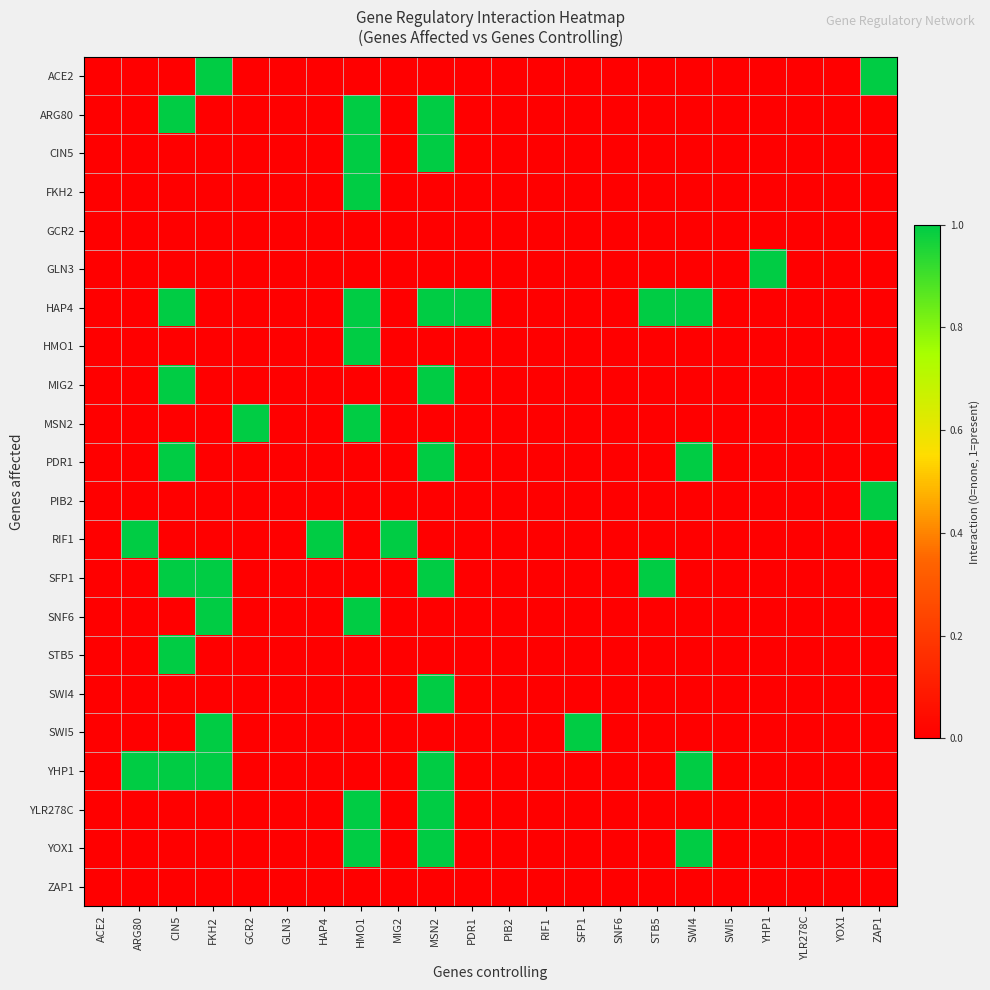

Reading right to left, transcribe all the data shown in this chart.

ACE2: ZAP1=1	YOX1=0	YLR278C=0	YHP1=0	SWI5=0	SWI4=0	STB5=0	SNF6=0	SFP1=0	RIF1=0	PIB2=0	PDR1=0	MSN2=0	MIG2=0	HMO1=0	HAP4=0	GLN3=0	GCR2=0	FKH2=1	CIN5=0	ARG80=0	ACE2=0
ARG80: ZAP1=0	YOX1=0	YLR278C=0	YHP1=0	SWI5=0	SWI4=0	STB5=0	SNF6=0	SFP1=0	RIF1=0	PIB2=0	PDR1=0	MSN2=1	MIG2=0	HMO1=1	HAP4=0	GLN3=0	GCR2=0	FKH2=0	CIN5=1	ARG80=0	ACE2=0
CIN5: ZAP1=0	YOX1=0	YLR278C=0	YHP1=0	SWI5=0	SWI4=0	STB5=0	SNF6=0	SFP1=0	RIF1=0	PIB2=0	PDR1=0	MSN2=1	MIG2=0	HMO1=1	HAP4=0	GLN3=0	GCR2=0	FKH2=0	CIN5=0	ARG80=0	ACE2=0
FKH2: ZAP1=0	YOX1=0	YLR278C=0	YHP1=0	SWI5=0	SWI4=0	STB5=0	SNF6=0	SFP1=0	RIF1=0	PIB2=0	PDR1=0	MSN2=0	MIG2=0	HMO1=1	HAP4=0	GLN3=0	GCR2=0	FKH2=0	CIN5=0	ARG80=0	ACE2=0
GCR2: ZAP1=0	YOX1=0	YLR278C=0	YHP1=0	SWI5=0	SWI4=0	STB5=0	SNF6=0	SFP1=0	RIF1=0	PIB2=0	PDR1=0	MSN2=0	MIG2=0	HMO1=0	HAP4=0	GLN3=0	GCR2=0	FKH2=0	CIN5=0	ARG80=0	ACE2=0
GLN3: ZAP1=0	YOX1=0	YLR278C=0	YHP1=1	SWI5=0	SWI4=0	STB5=0	SNF6=0	SFP1=0	RIF1=0	PIB2=0	PDR1=0	MSN2=0	MIG2=0	HMO1=0	HAP4=0	GLN3=0	GCR2=0	FKH2=0	CIN5=0	ARG80=0	ACE2=0
HAP4: ZAP1=0	YOX1=0	YLR278C=0	YHP1=0	SWI5=0	SWI4=1	STB5=1	SNF6=0	SFP1=0	RIF1=0	PIB2=0	PDR1=1	MSN2=1	MIG2=0	HMO1=1	HAP4=0	GLN3=0	GCR2=0	FKH2=0	CIN5=1	ARG80=0	ACE2=0
HMO1: ZAP1=0	YOX1=0	YLR278C=0	YHP1=0	SWI5=0	SWI4=0	STB5=0	SNF6=0	SFP1=0	RIF1=0	PIB2=0	PDR1=0	MSN2=0	MIG2=0	HMO1=1	HAP4=0	GLN3=0	GCR2=0	FKH2=0	CIN5=0	ARG80=0	ACE2=0
MIG2: ZAP1=0	YOX1=0	YLR278C=0	YHP1=0	SWI5=0	SWI4=0	STB5=0	SNF6=0	SFP1=0	RIF1=0	PIB2=0	PDR1=0	MSN2=1	MIG2=0	HMO1=0	HAP4=0	GLN3=0	GCR2=0	FKH2=0	CIN5=1	ARG80=0	ACE2=0
MSN2: ZAP1=0	YOX1=0	YLR278C=0	YHP1=0	SWI5=0	SWI4=0	STB5=0	SNF6=0	SFP1=0	RIF1=0	PIB2=0	PDR1=0	MSN2=0	MIG2=0	HMO1=1	HAP4=0	GLN3=0	GCR2=1	FKH2=0	CIN5=0	ARG80=0	ACE2=0
PDR1: ZAP1=0	YOX1=0	YLR278C=0	YHP1=0	SWI5=0	SWI4=1	STB5=0	SNF6=0	SFP1=0	RIF1=0	PIB2=0	PDR1=0	MSN2=1	MIG2=0	HMO1=0	HAP4=0	GLN3=0	GCR2=0	FKH2=0	CIN5=1	ARG80=0	ACE2=0
PIB2: ZAP1=1	YOX1=0	YLR278C=0	YHP1=0	SWI5=0	SWI4=0	STB5=0	SNF6=0	SFP1=0	RIF1=0	PIB2=0	PDR1=0	MSN2=0	MIG2=0	HMO1=0	HAP4=0	GLN3=0	GCR2=0	FKH2=0	CIN5=0	ARG80=0	ACE2=0
RIF1: ZAP1=0	YOX1=0	YLR278C=0	YHP1=0	SWI5=0	SWI4=0	STB5=0	SNF6=0	SFP1=0	RIF1=0	PIB2=0	PDR1=0	MSN2=0	MIG2=1	HMO1=0	HAP4=1	GLN3=0	GCR2=0	FKH2=0	CIN5=0	ARG80=1	ACE2=0
SFP1: ZAP1=0	YOX1=0	YLR278C=0	YHP1=0	SWI5=0	SWI4=0	STB5=1	SNF6=0	SFP1=0	RIF1=0	PIB2=0	PDR1=0	MSN2=1	MIG2=0	HMO1=0	HAP4=0	GLN3=0	GCR2=0	FKH2=1	CIN5=1	ARG80=0	ACE2=0
SNF6: ZAP1=0	YOX1=0	YLR278C=0	YHP1=0	SWI5=0	SWI4=0	STB5=0	SNF6=0	SFP1=0	RIF1=0	PIB2=0	PDR1=0	MSN2=0	MIG2=0	HMO1=1	HAP4=0	GLN3=0	GCR2=0	FKH2=1	CIN5=0	ARG80=0	ACE2=0
STB5: ZAP1=0	YOX1=0	YLR278C=0	YHP1=0	SWI5=0	SWI4=0	STB5=0	SNF6=0	SFP1=0	RIF1=0	PIB2=0	PDR1=0	MSN2=0	MIG2=0	HMO1=0	HAP4=0	GLN3=0	GCR2=0	FKH2=0	CIN5=1	ARG80=0	ACE2=0
SWI4: ZAP1=0	YOX1=0	YLR278C=0	YHP1=0	SWI5=0	SWI4=0	STB5=0	SNF6=0	SFP1=0	RIF1=0	PIB2=0	PDR1=0	MSN2=1	MIG2=0	HMO1=0	HAP4=0	GLN3=0	GCR2=0	FKH2=0	CIN5=0	ARG80=0	ACE2=0
SWI5: ZAP1=0	YOX1=0	YLR278C=0	YHP1=0	SWI5=0	SWI4=0	STB5=0	SNF6=0	SFP1=1	RIF1=0	PIB2=0	PDR1=0	MSN2=0	MIG2=0	HMO1=0	HAP4=0	GLN3=0	GCR2=0	FKH2=1	CIN5=0	ARG80=0	ACE2=0
YHP1: ZAP1=0	YOX1=0	YLR278C=0	YHP1=0	SWI5=0	SWI4=1	STB5=0	SNF6=0	SFP1=0	RIF1=0	PIB2=0	PDR1=0	MSN2=1	MIG2=0	HMO1=0	HAP4=0	GLN3=0	GCR2=0	FKH2=1	CIN5=1	ARG80=1	ACE2=0
YLR278C: ZAP1=0	YOX1=0	YLR278C=0	YHP1=0	SWI5=0	SWI4=0	STB5=0	SNF6=0	SFP1=0	RIF1=0	PIB2=0	PDR1=0	MSN2=1	MIG2=0	HMO1=1	HAP4=0	GLN3=0	GCR2=0	FKH2=0	CIN5=0	ARG80=0	ACE2=0
YOX1: ZAP1=0	YOX1=0	YLR278C=0	YHP1=0	SWI5=0	SWI4=1	STB5=0	SNF6=0	SFP1=0	RIF1=0	PIB2=0	PDR1=0	MSN2=1	MIG2=0	HMO1=1	HAP4=0	GLN3=0	GCR2=0	FKH2=0	CIN5=0	ARG80=0	ACE2=0
ZAP1: ZAP1=0	YOX1=0	YLR278C=0	YHP1=0	SWI5=0	SWI4=0	STB5=0	SNF6=0	SFP1=0	RIF1=0	PIB2=0	PDR1=0	MSN2=0	MIG2=0	HMO1=0	HAP4=0	GLN3=0	GCR2=0	FKH2=0	CIN5=0	ARG80=0	ACE2=0